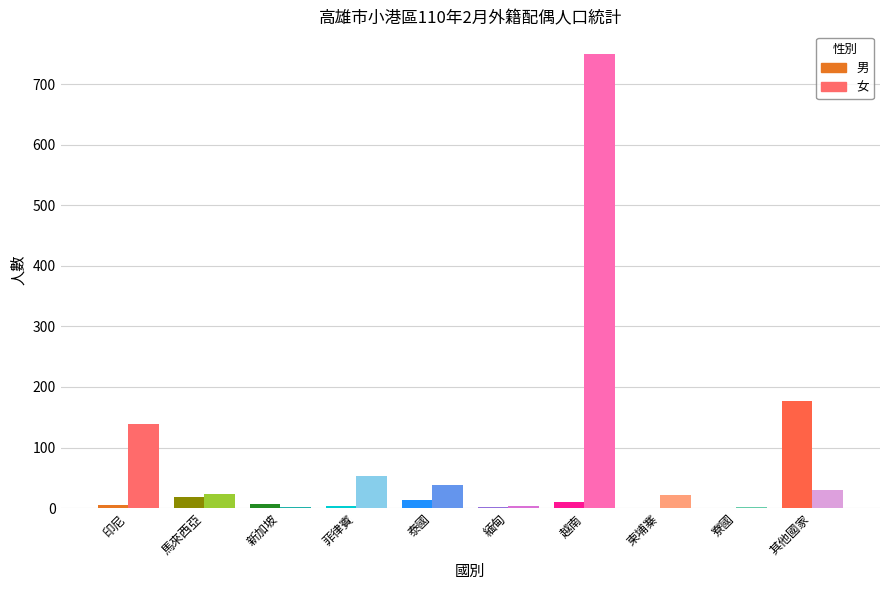

Reading left to right, list all the values displayed in this chart.

男: 5	19	6	4	14	1	10	0	0	177
女: 138	23	2	53	38	3	750	22	1	30